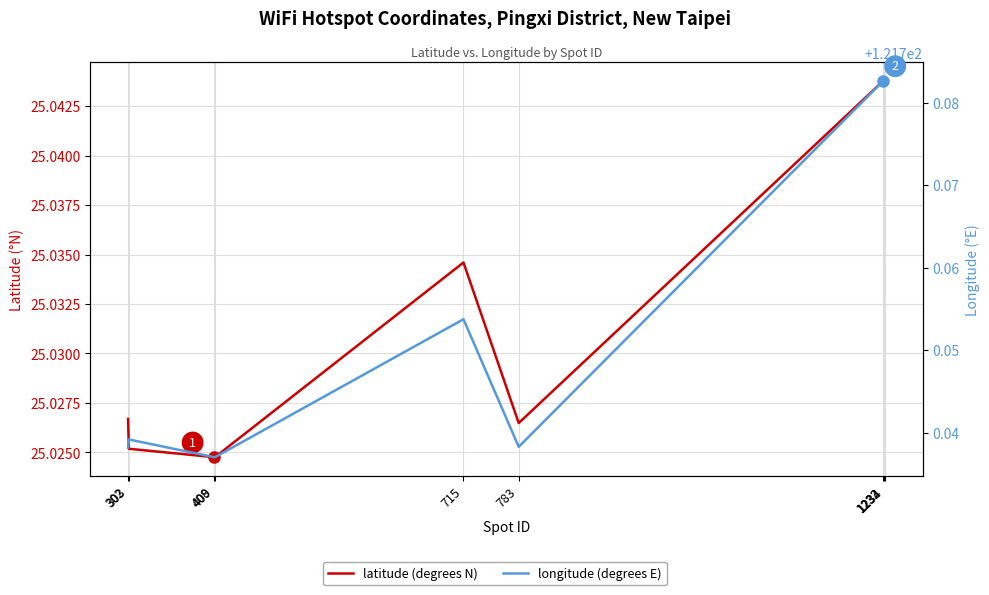

True or false: longitude (degrees E) and latitude (degrees N) cross at least once.

False